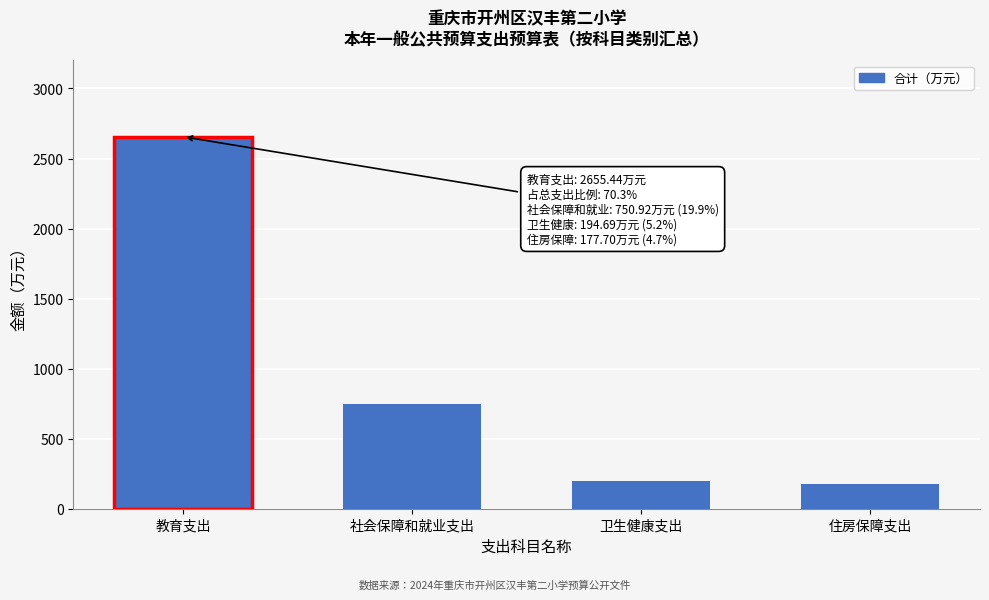

Reading right to left, transcribe all the data shown in this chart.

177.7	194.7	750.9	2655.4